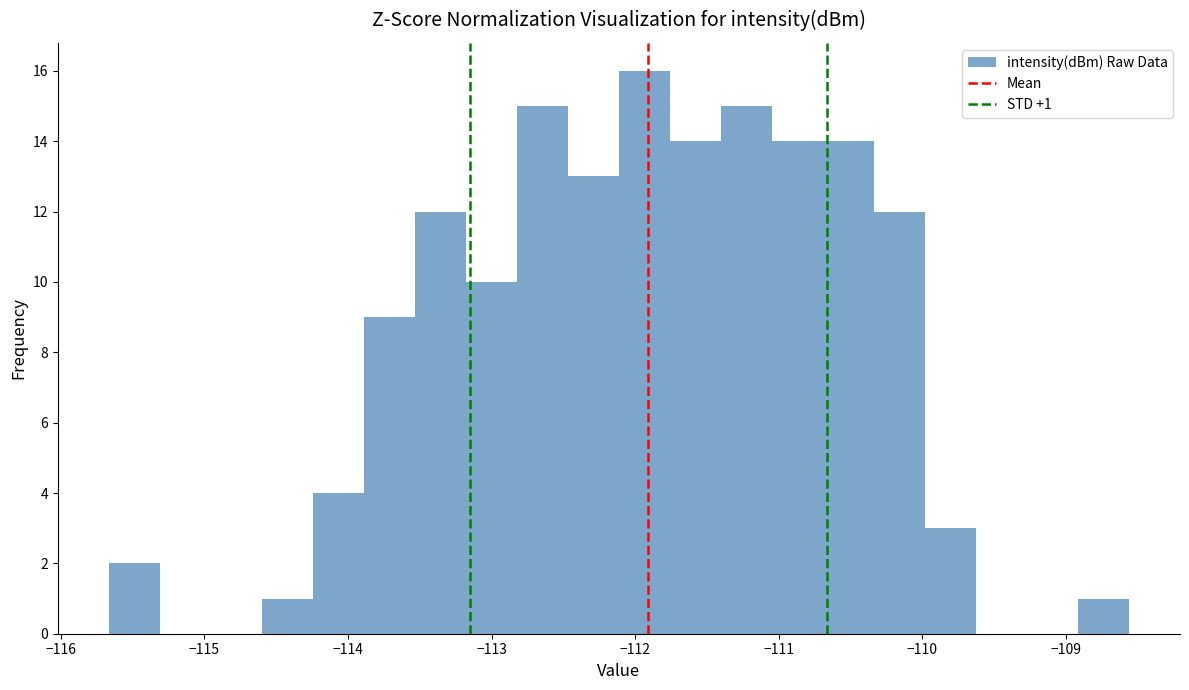

Around what value on the x-axis is the tallest bar? Give the approximate position of its centre, as read against the axis.

-111.9